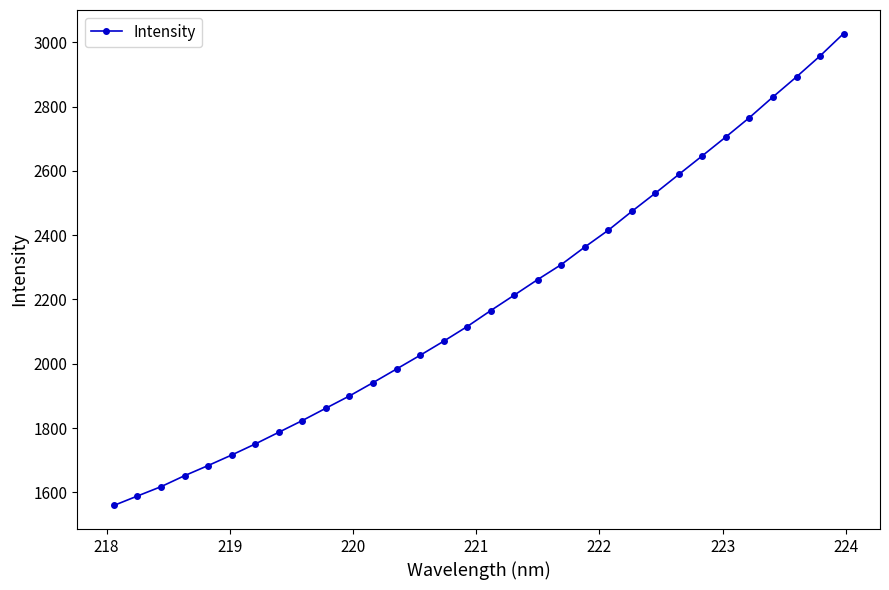

What is the value of the 10th point from the left?

1862.0